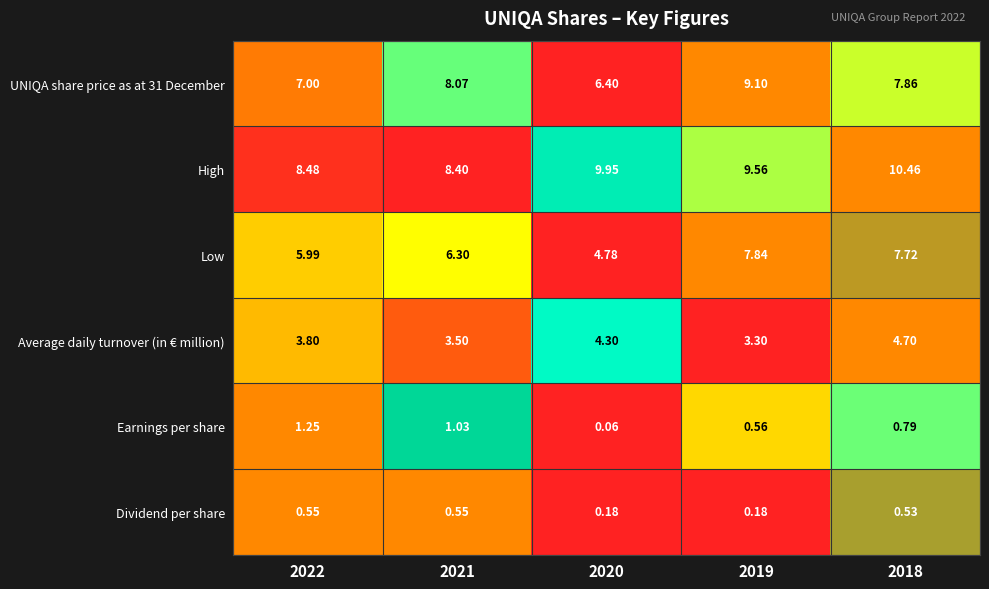

Which series has the largest total across all categories?

High